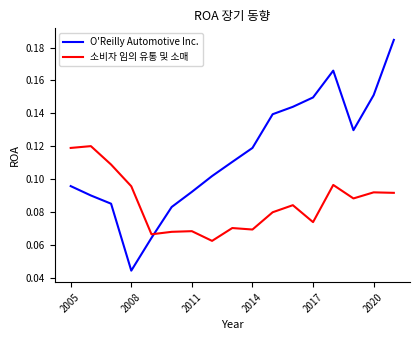

Which series has the largest total across all categories?

O'Reilly Automotive Inc.